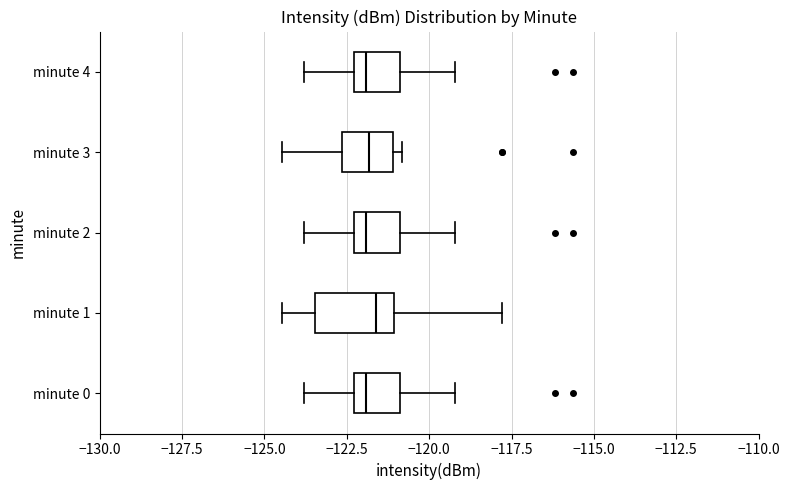

Comparing the boxes themselves (not the whiskers), which one is the widest?

minute 1